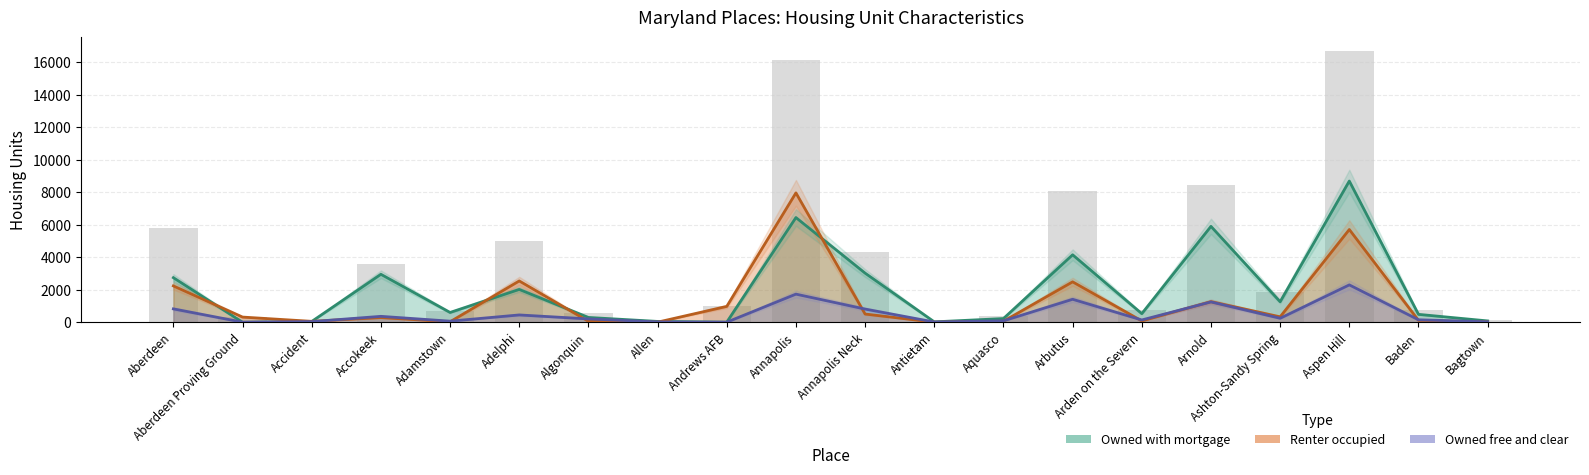

Which has a higher value, Algonquin or Allen?

Algonquin